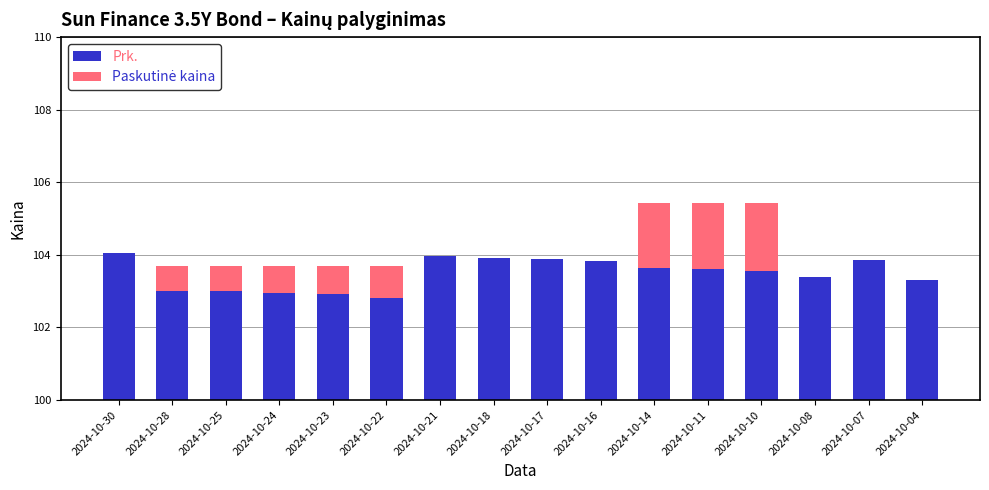

What is the value of the Paskutinė kaina bar at the 13th from the left?

1.9